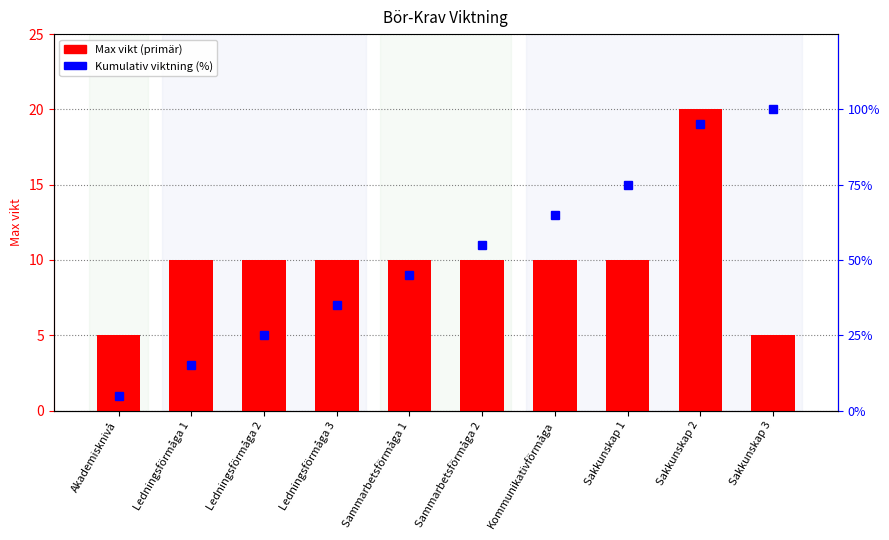

What is the label of the 8th bar from the left?

Sakkunskap 1